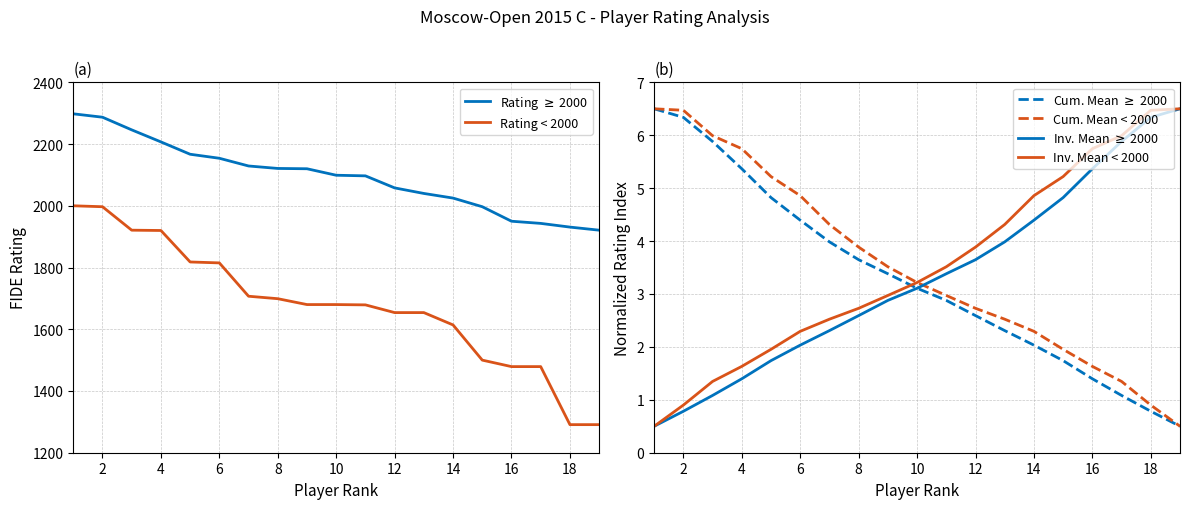

What is the lowest value of the Inv. Mean < 2000 series?

0.5